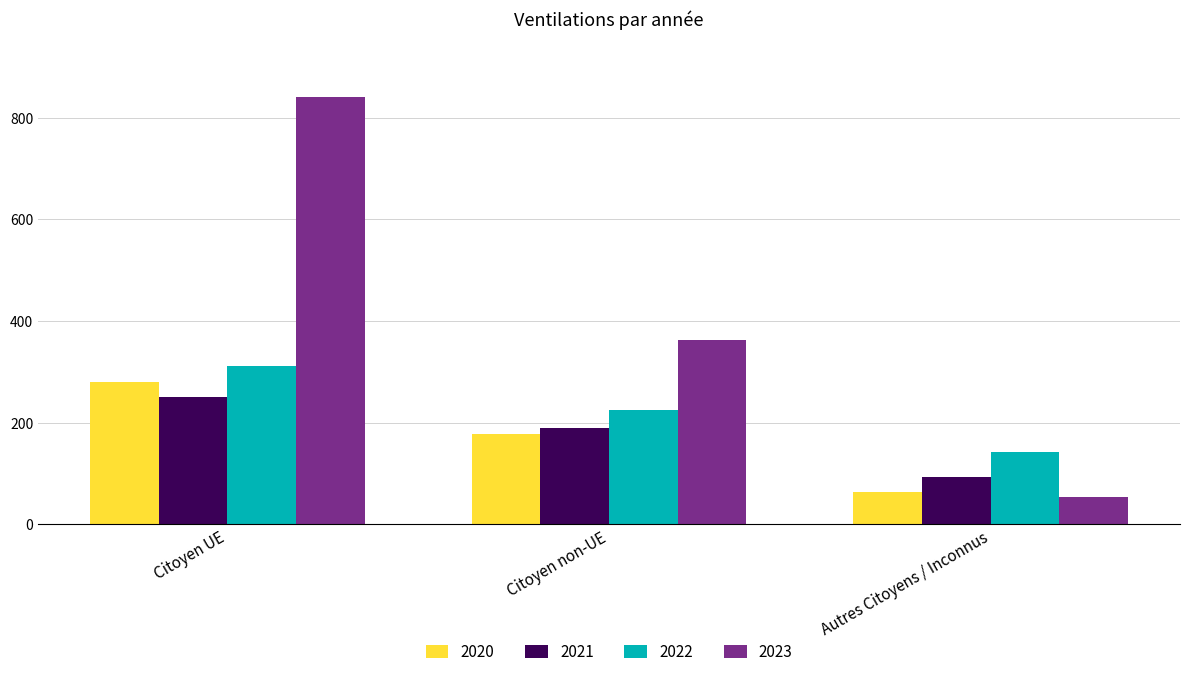

At how many categories does at least one series exceed 222?

2